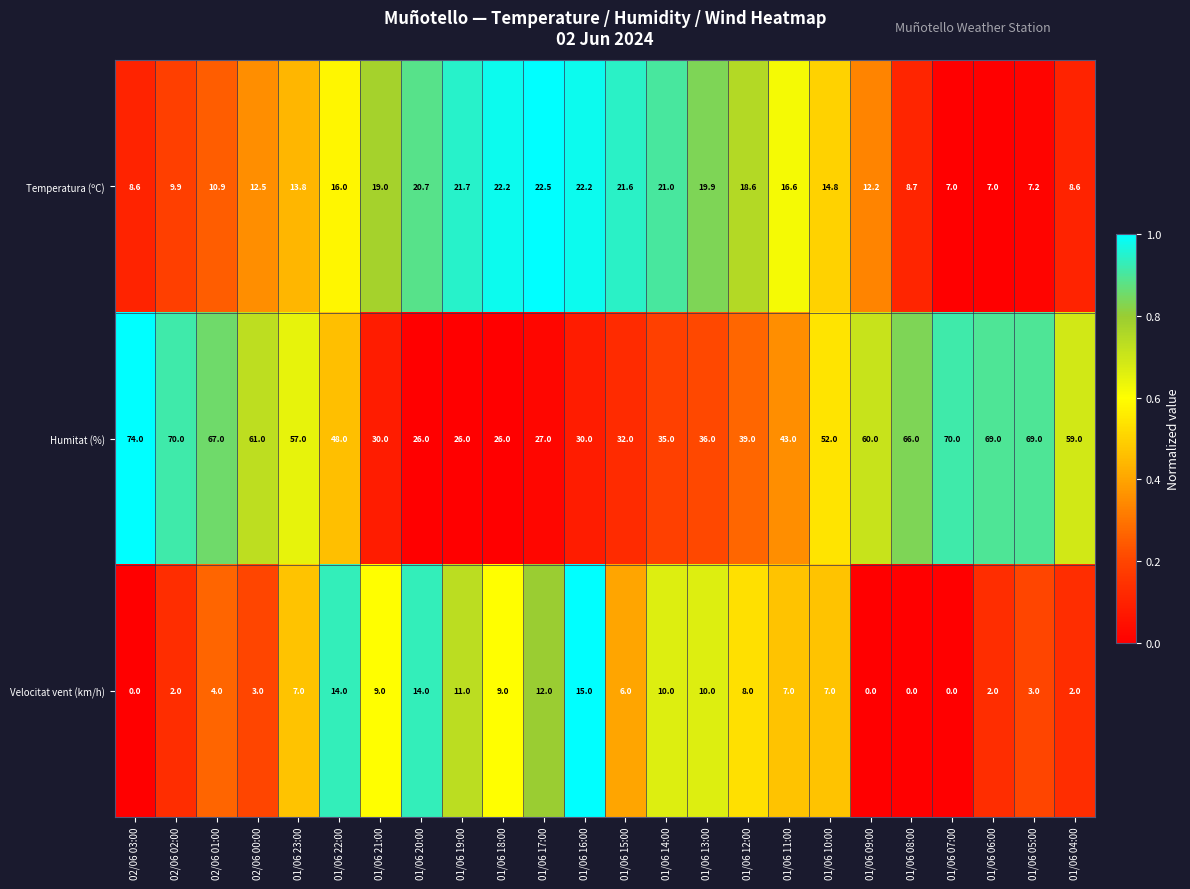

What is the difference between the maximum and minimum values in the Humitat (%) series?

48.0